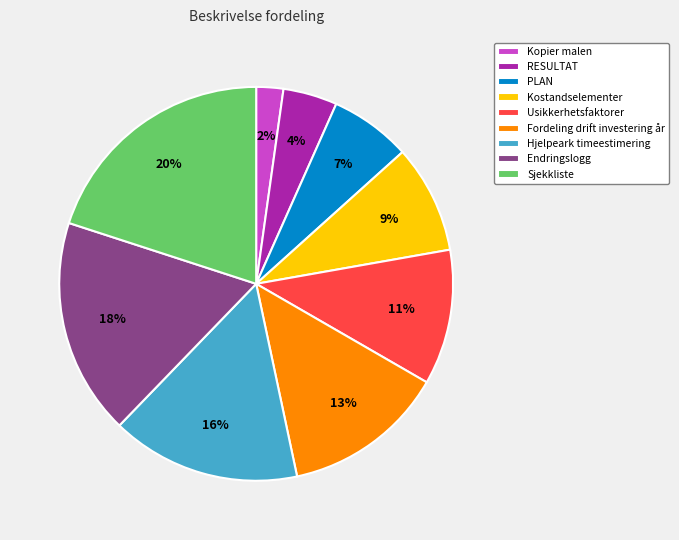

Combined, do Endringslogg and Fordeling drift investering år account for over 50%?

No